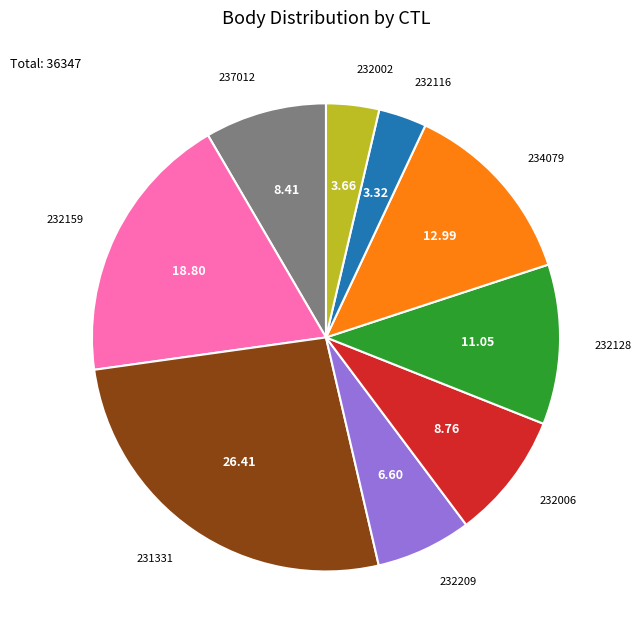

Does 232128 represent more than half of the total?

No